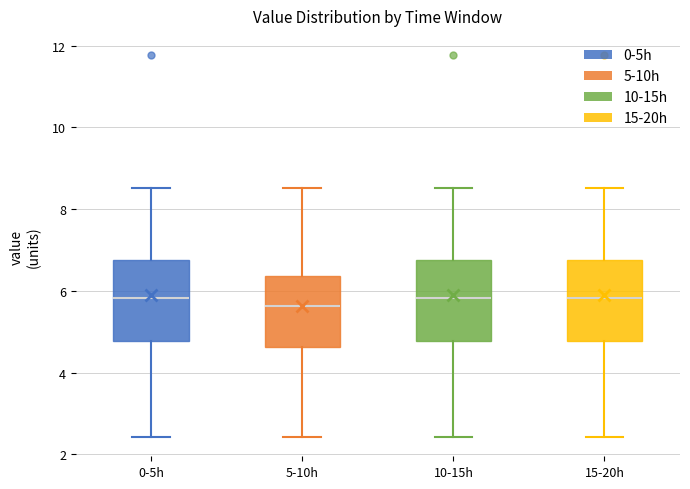

Where does the upper whisker of the box for 15-20h end on the y-axis? The values are not printed on the chart, so give them approximately, as read against the axis.

8.6